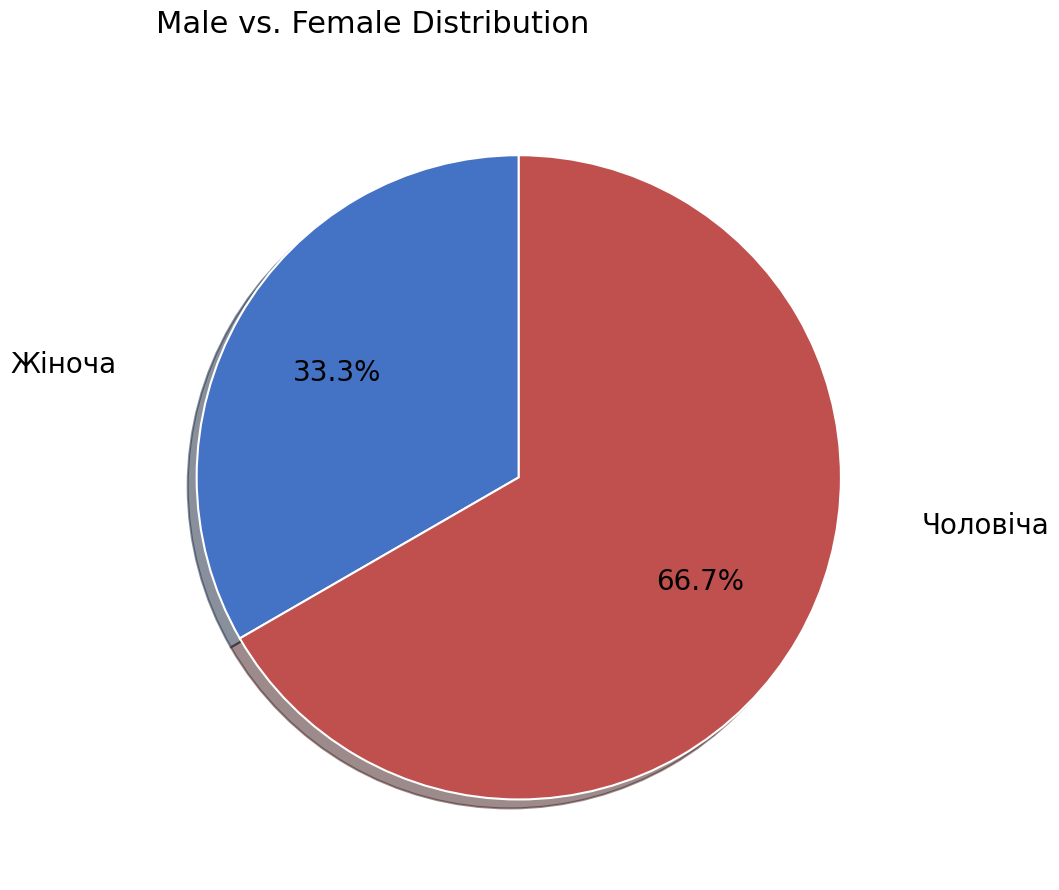

Is the sum of Жіноча and Чоловіча greater than half?

Yes